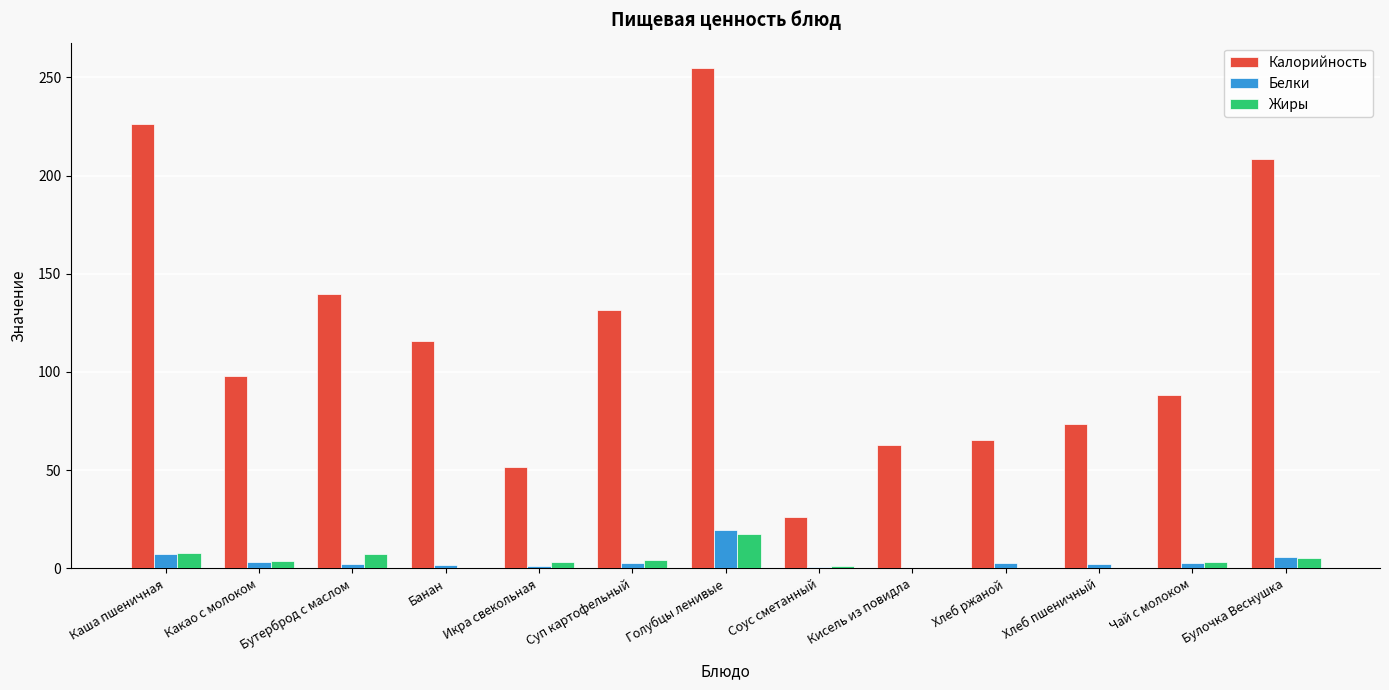

Between Суп картофельный and Булочка Веснушка, which series saw the biggest shift?

Калорийность